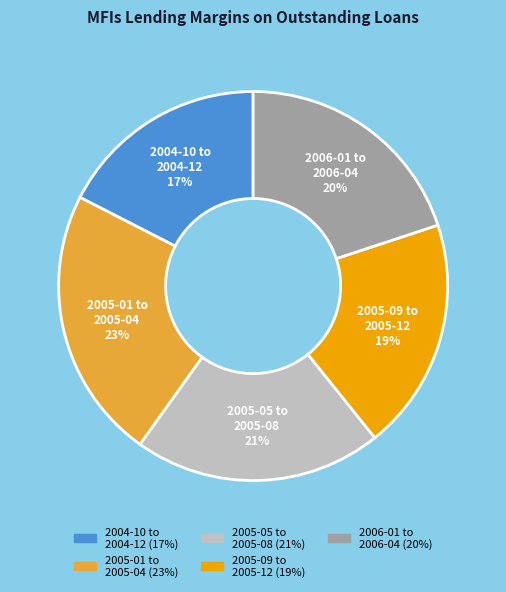

Which slice is the smallest?

2004-10 to 2004-12